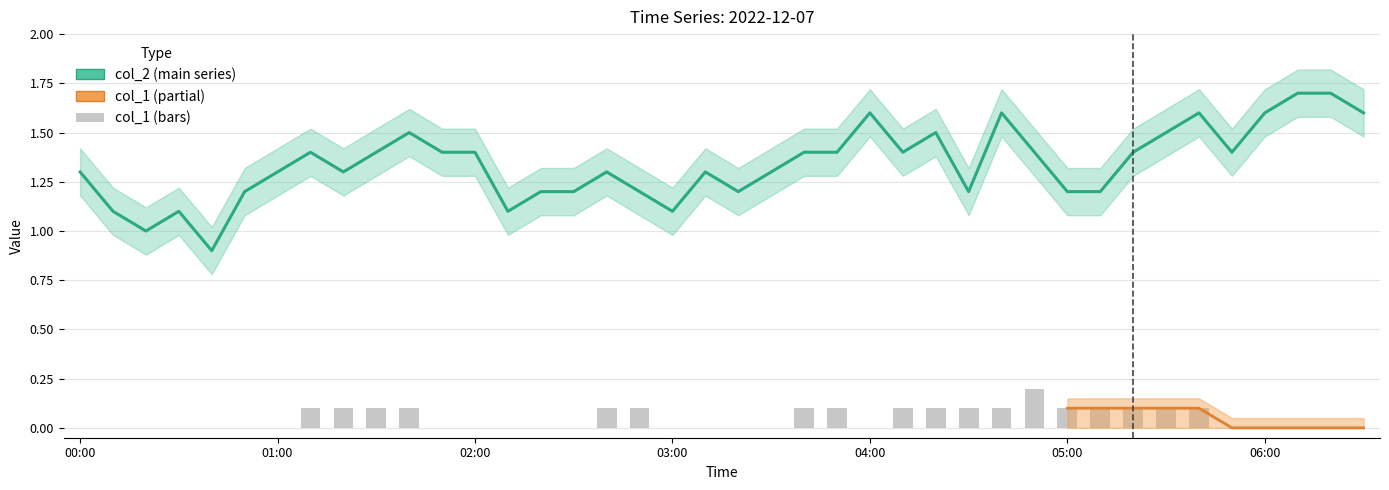

What value does the col_2 series have at 19?

1.3